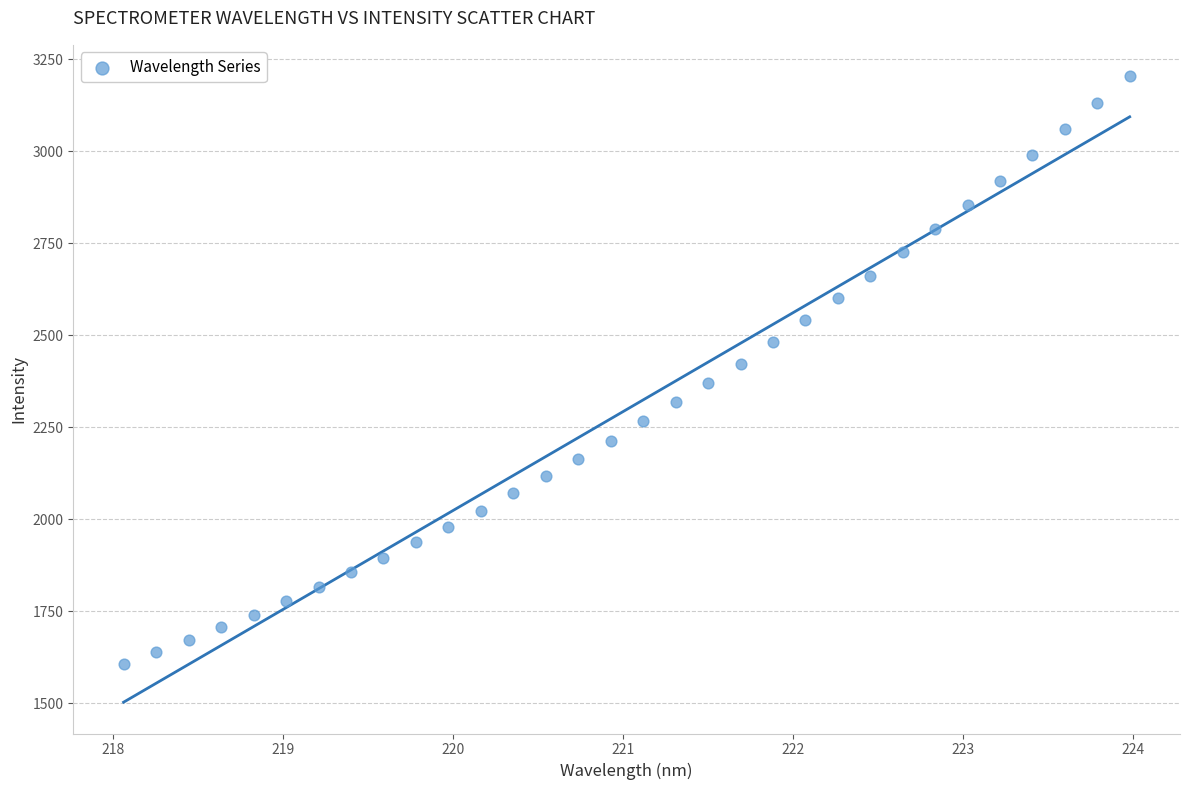

What is the range of X values (max minus min)?

5.9